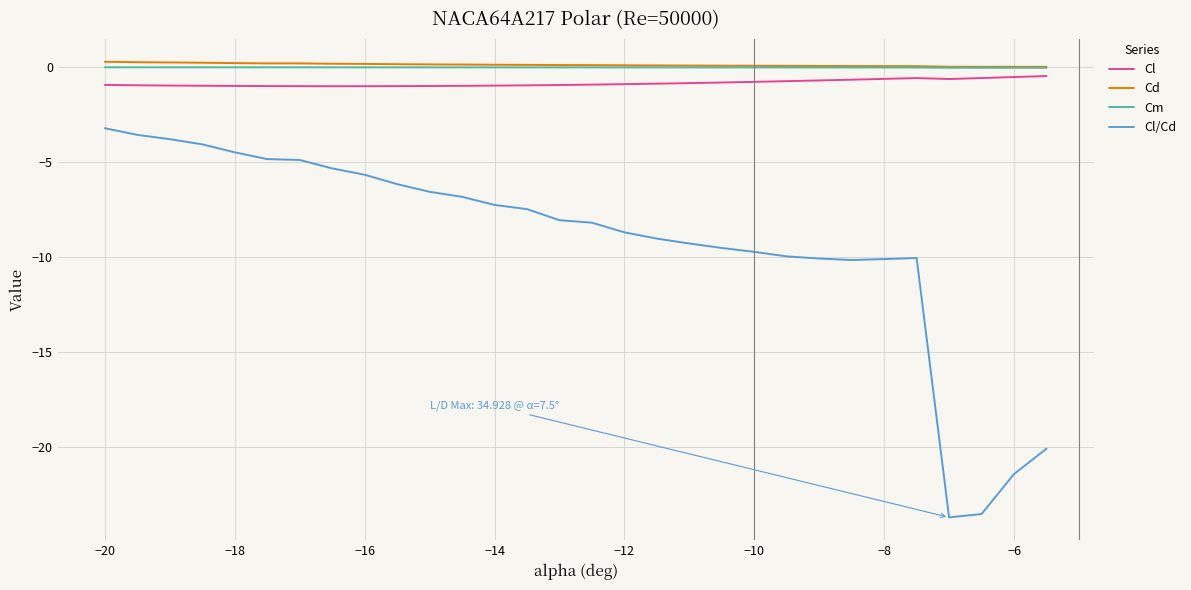

What is the average value of the Cl series?

-0.8